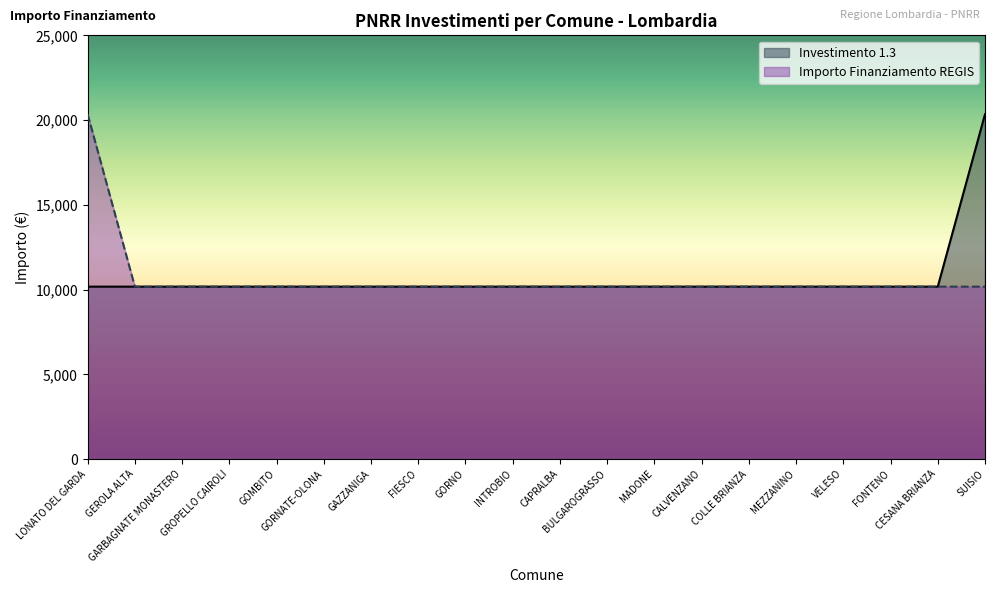

At which category is the sum across all series the highest?

LONATO DEL GARDA